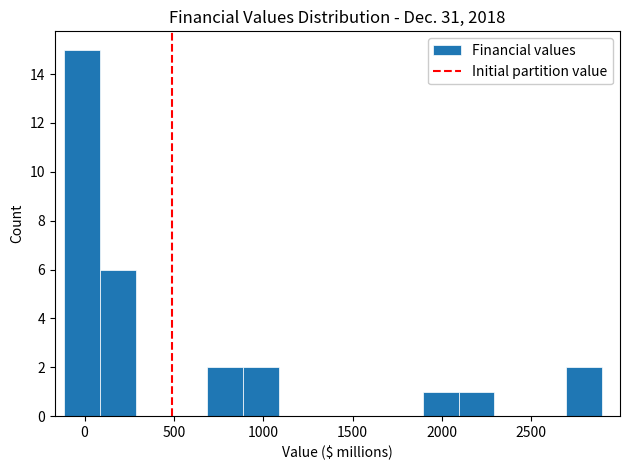

Over which range of the x-axis is the bar tallest?

-100 to 100